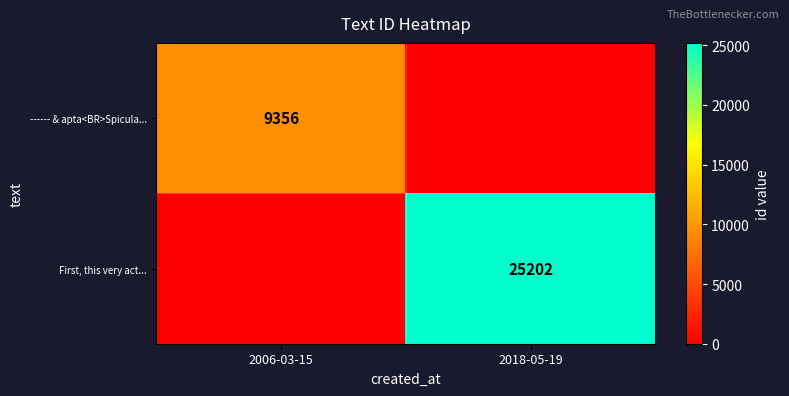

True or false: ------ & apta<BR>Spicula... has a value of 9356 at 2006-03-15.

True